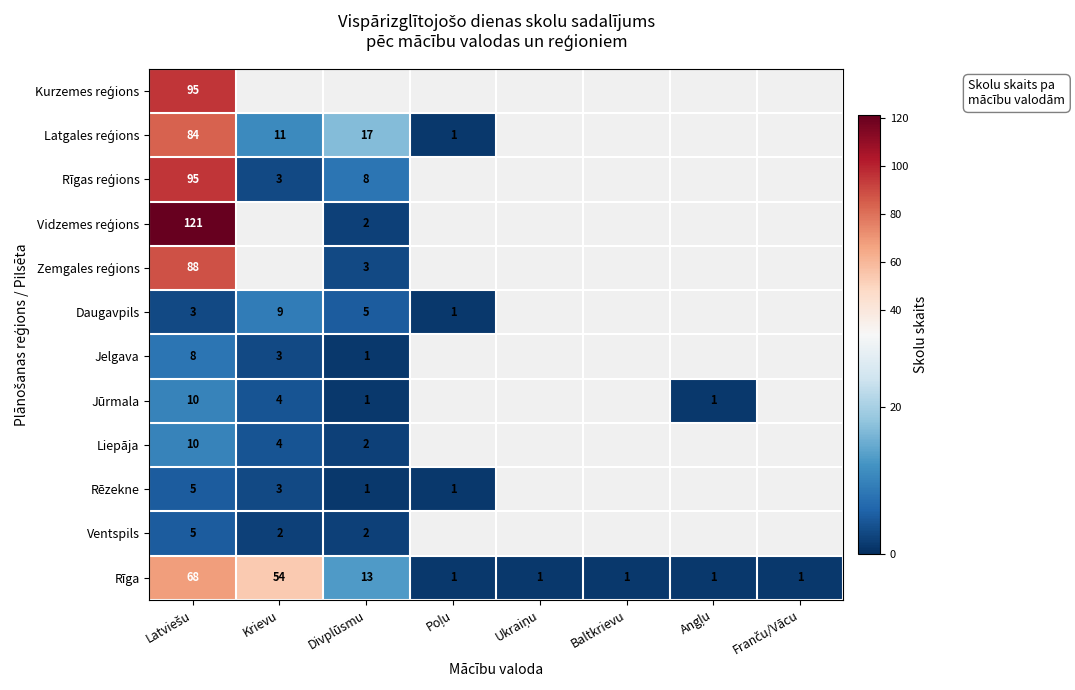

Is it true that Daugavpils equals 3 at Krievu?

False